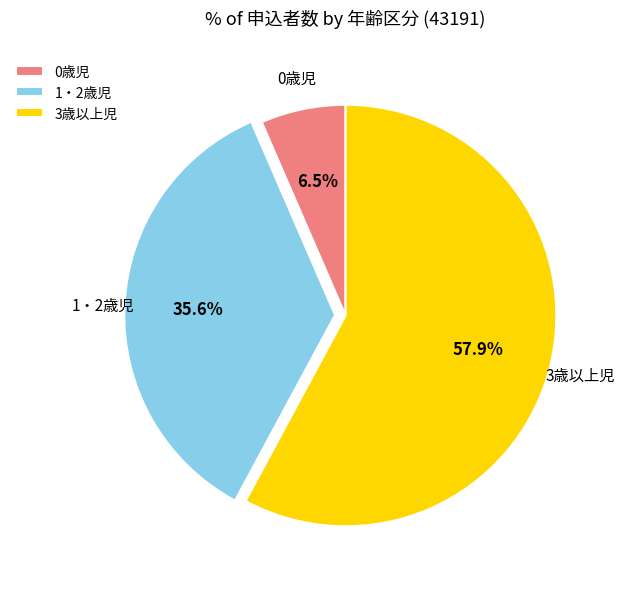

Which slice is the smallest?

0歳児